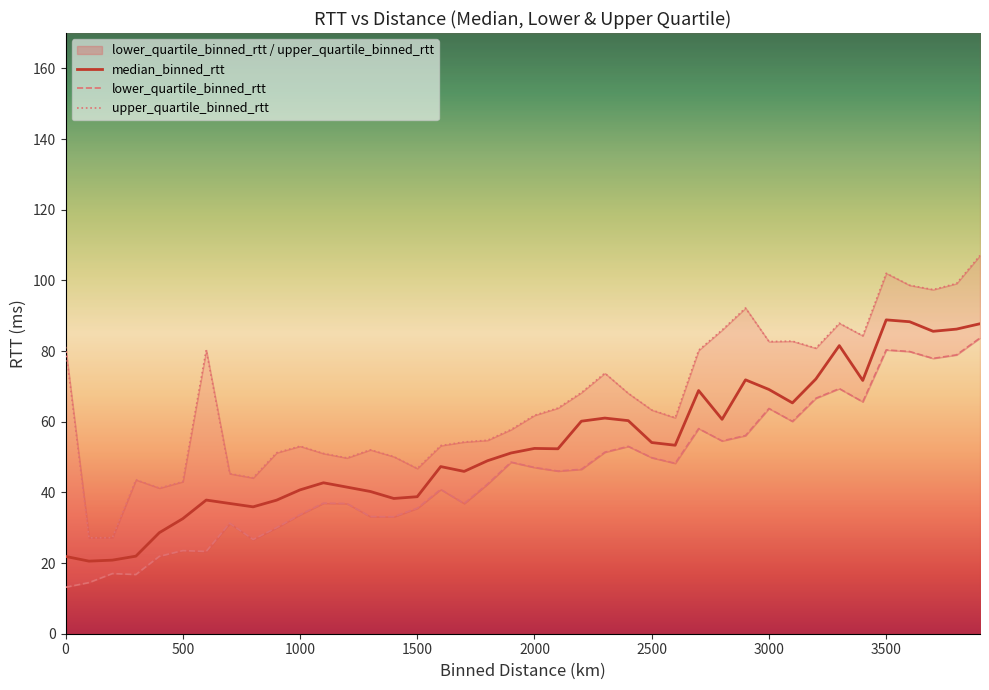

What is the highest value of the median_binned_rtt series?

88.8